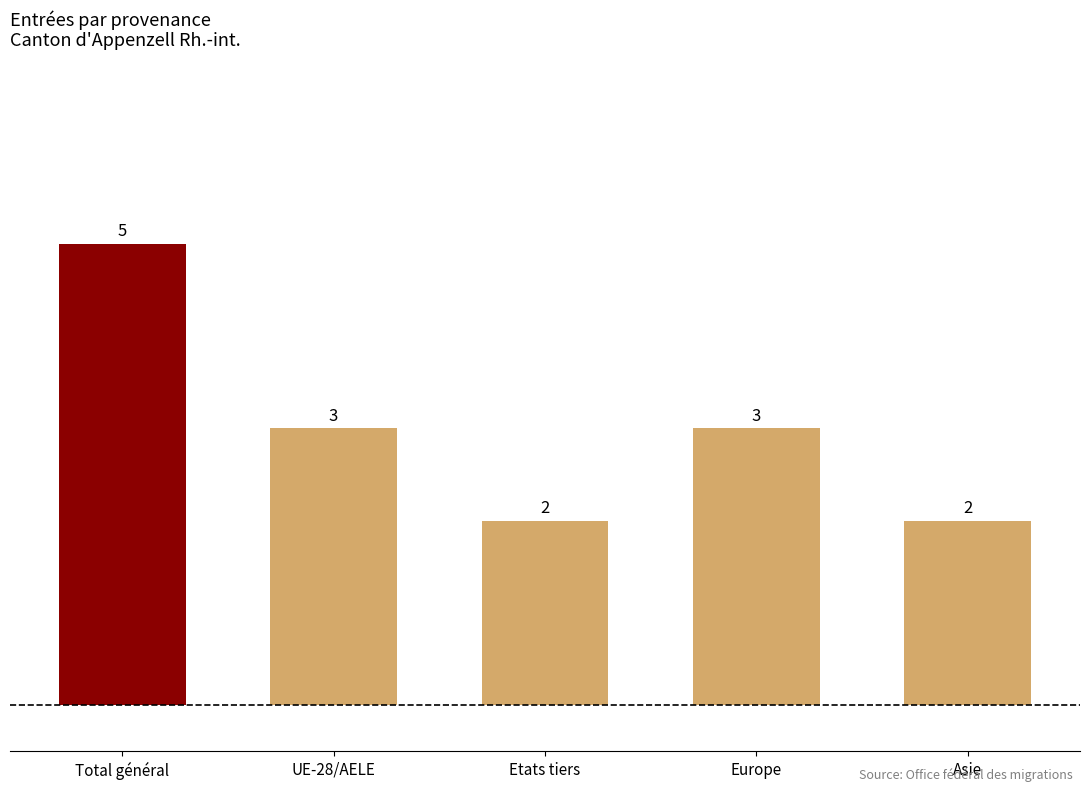

What is the value of the 2nd bar from the left?

3